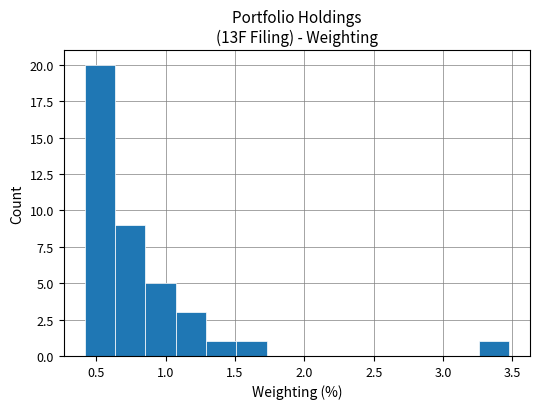

Which range on the x-axis has the tallest bar?

0.40 to 0.65